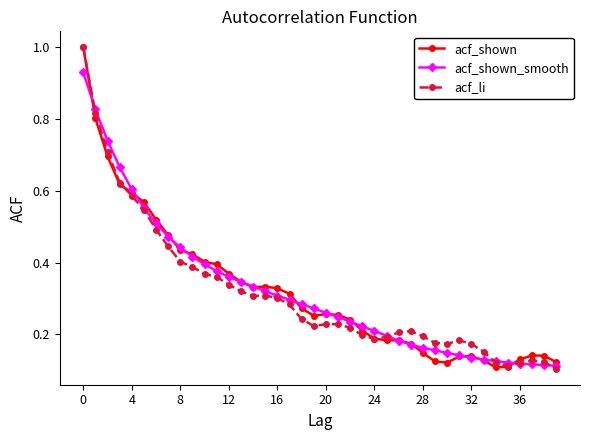

At how many categories does at least one series exceed 0?

40